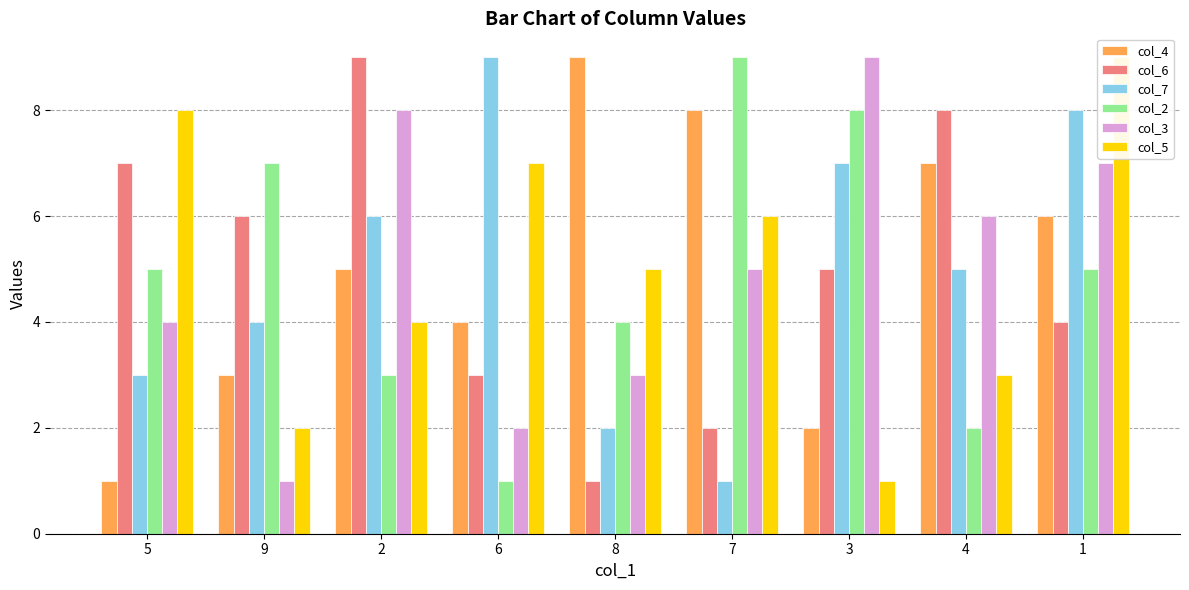

The col_7 series shows 1 at 7. True or false?

True